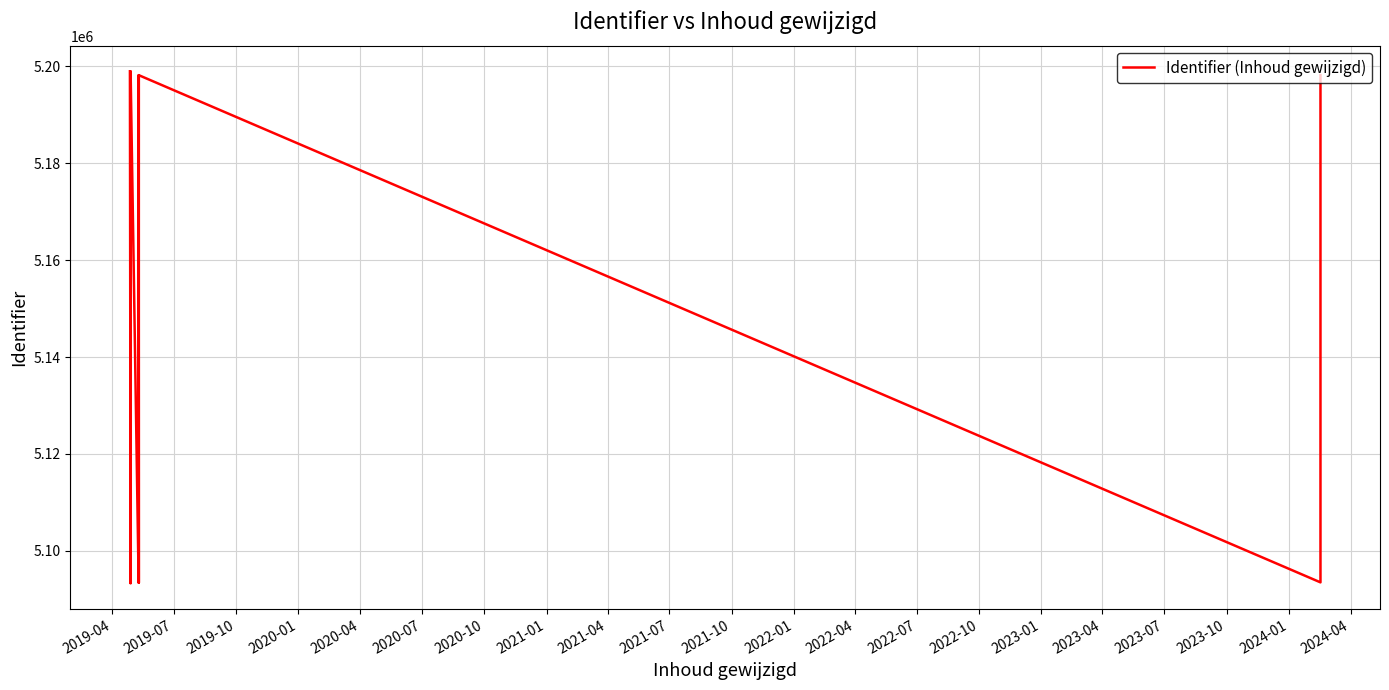

What is the label of the 16th point from the left?

2023-01